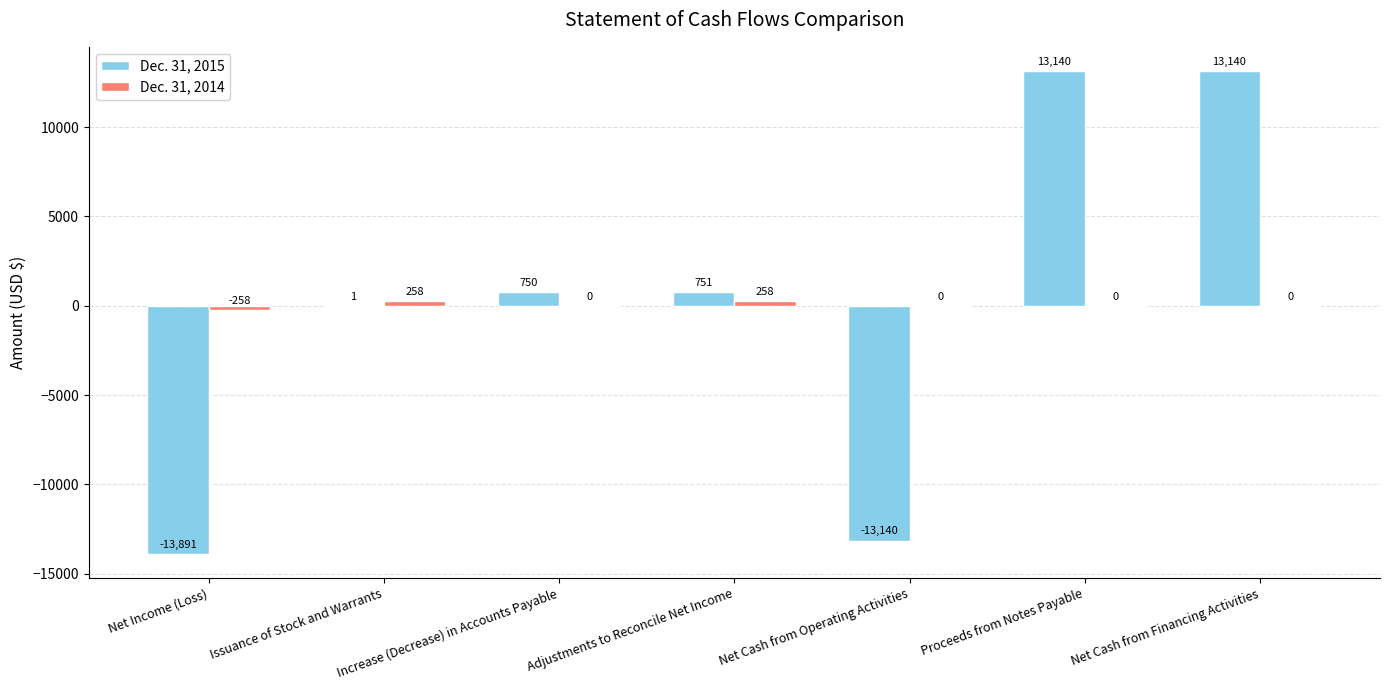

What is the sum of the Dec. 31, 2015 values at Proceeds from Notes Payable and Net Cash from Financing Activities?

26280